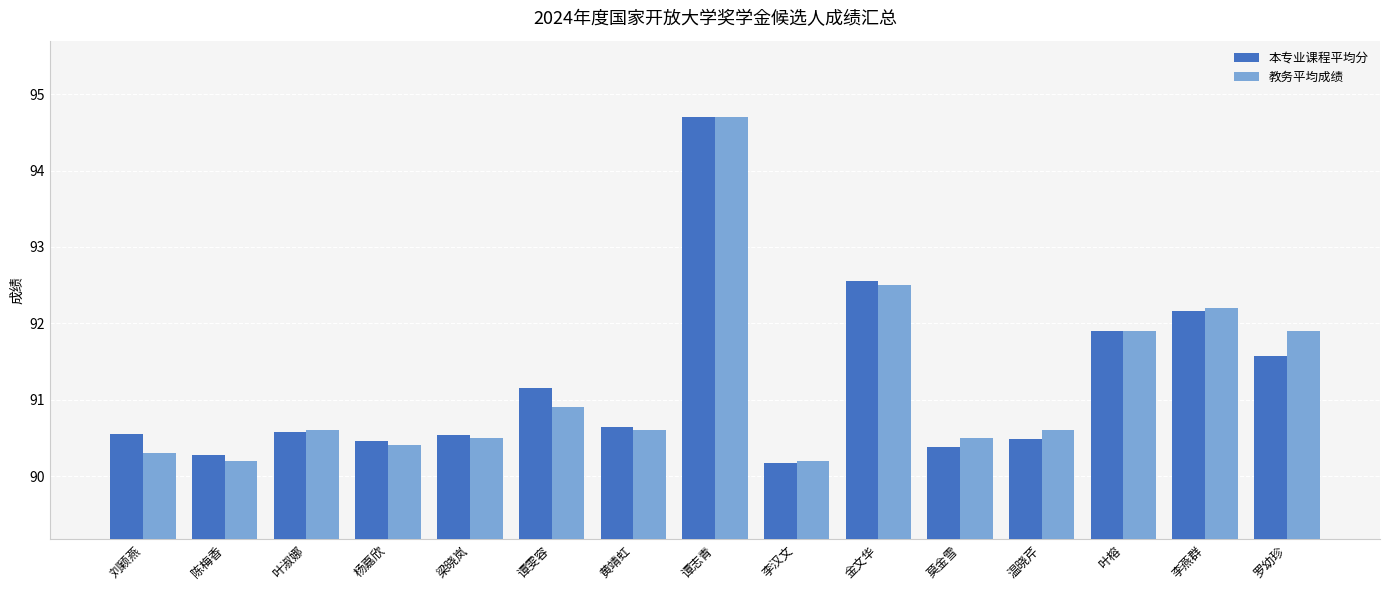

What is the average value of the 本专业课程平均分 series?

91.2